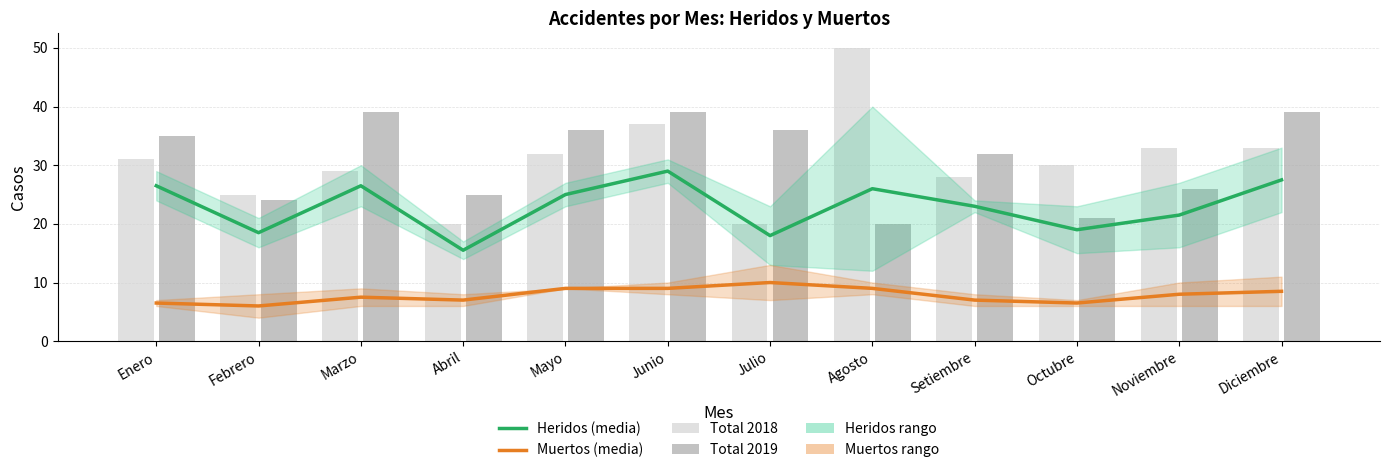

How many values in the Total 2018 series are below 31?

6